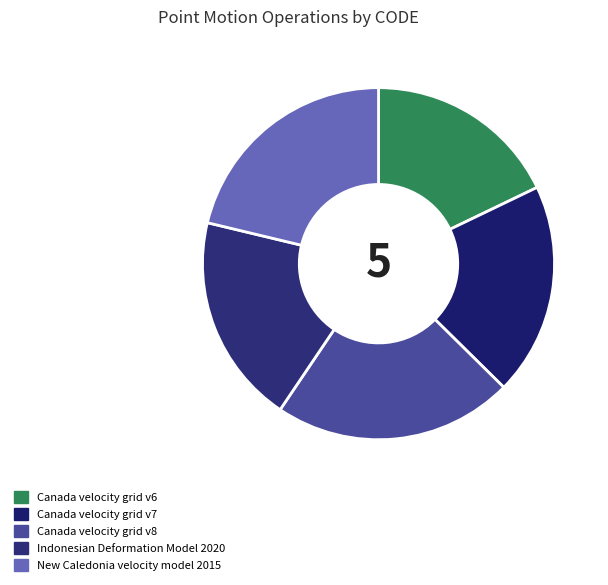

The Canada velocity grid v7 slice represents 20% of the pie. True or false?

True